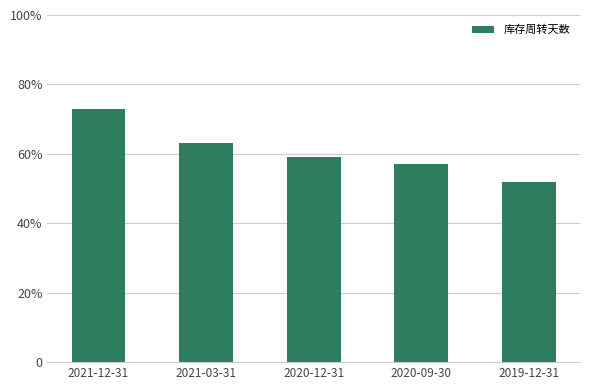

Does the chart contain any negative values?

No